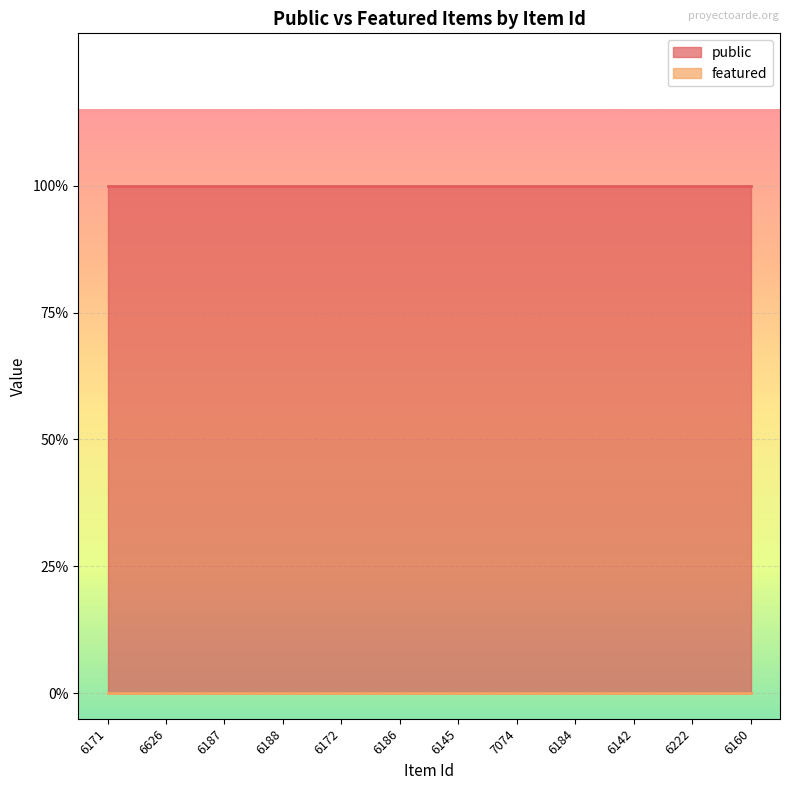

What position from the left is 6184?

9